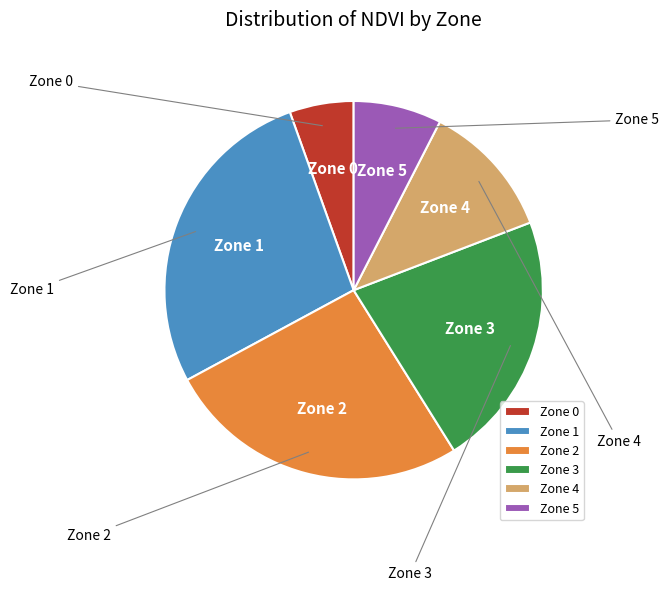

Rank the categories by value from highest to lowest.

Zone 1, Zone 2, Zone 3, Zone 4, Zone 5, Zone 0